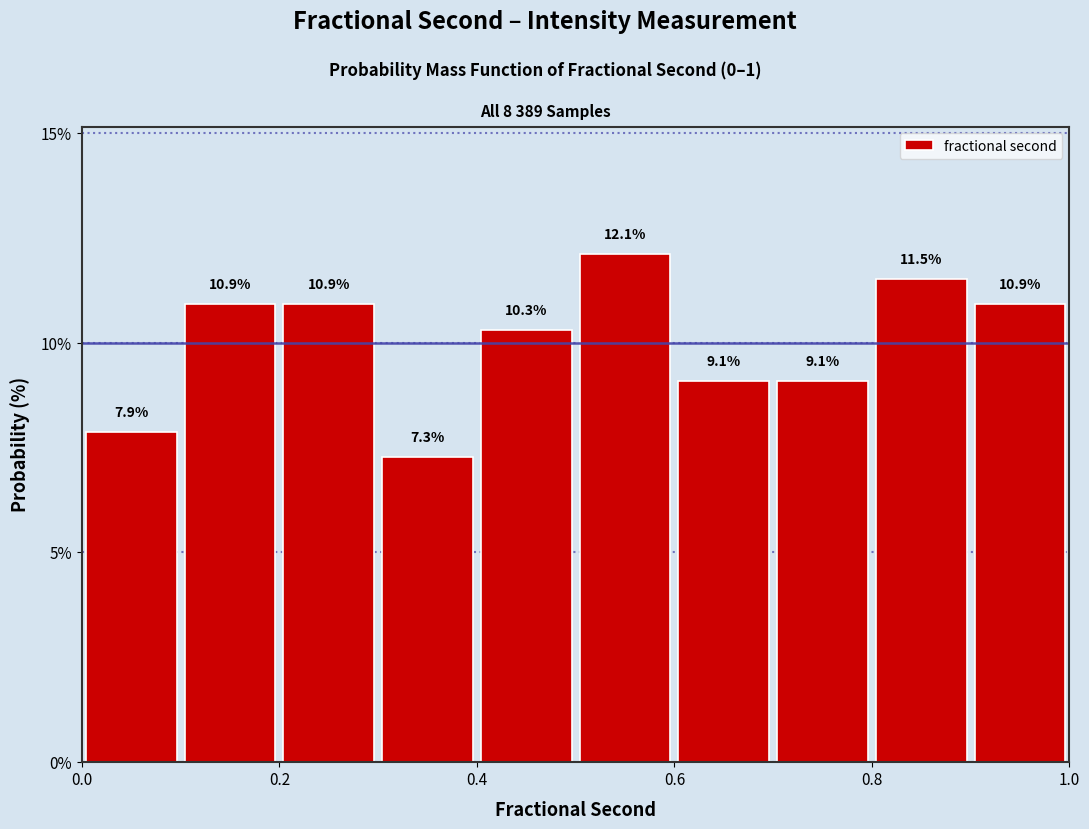

Over which range of the x-axis is the bar tallest?

0.5 to 0.6